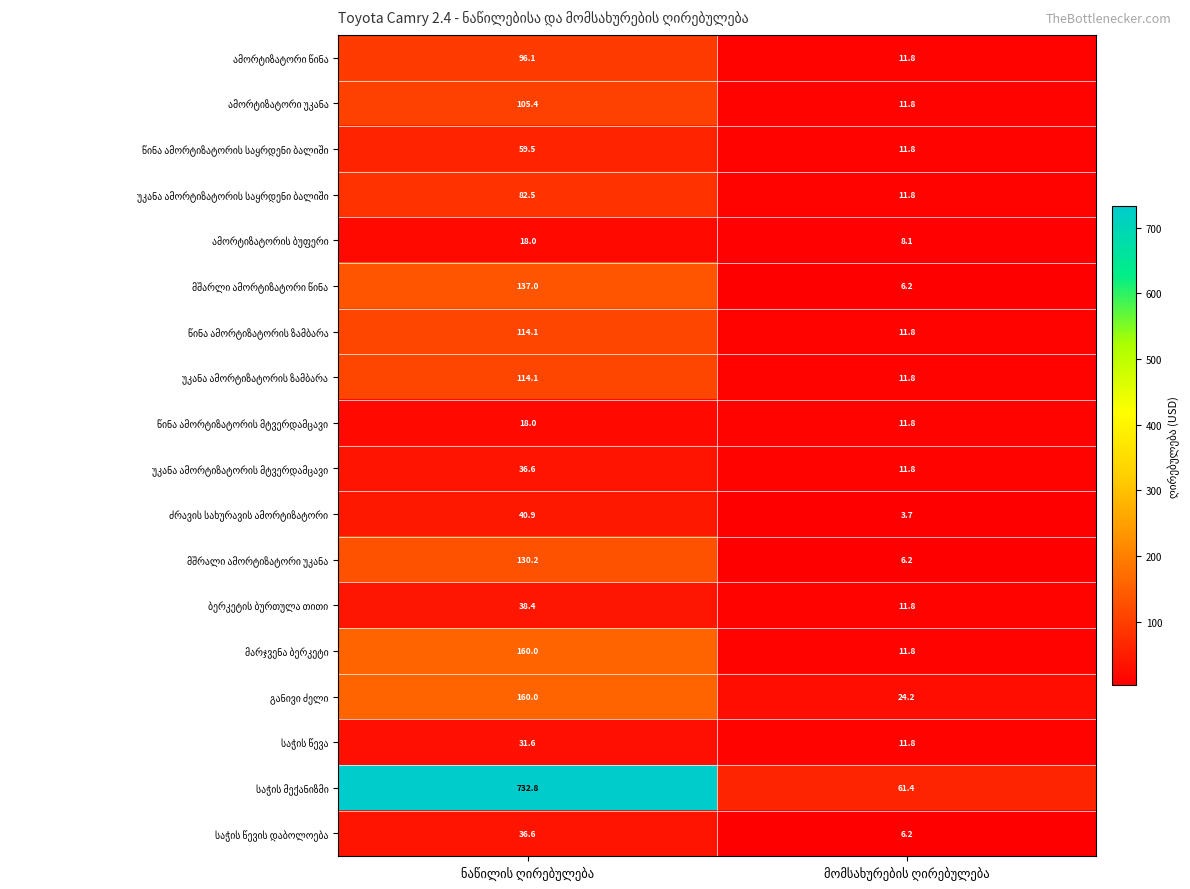

At which label does წინა ამორტიზატორის მტვერდამცავი first exceed 17?

ნაწილის ღირებულება